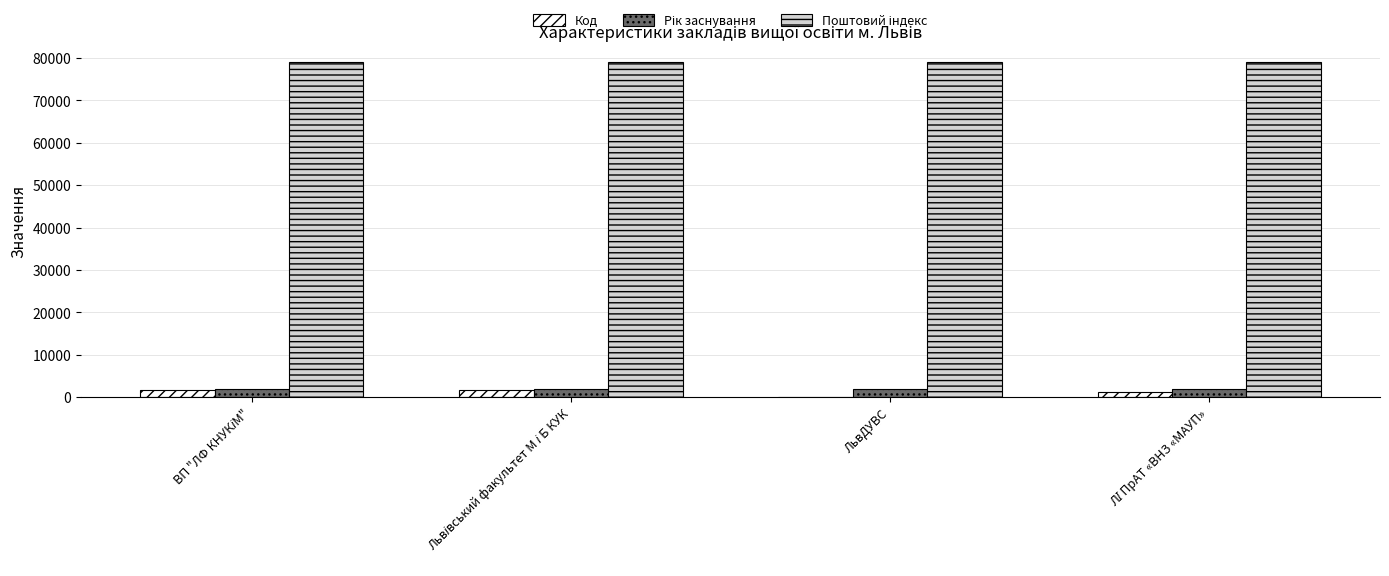

What is the maximum value shown in the chart?

79059